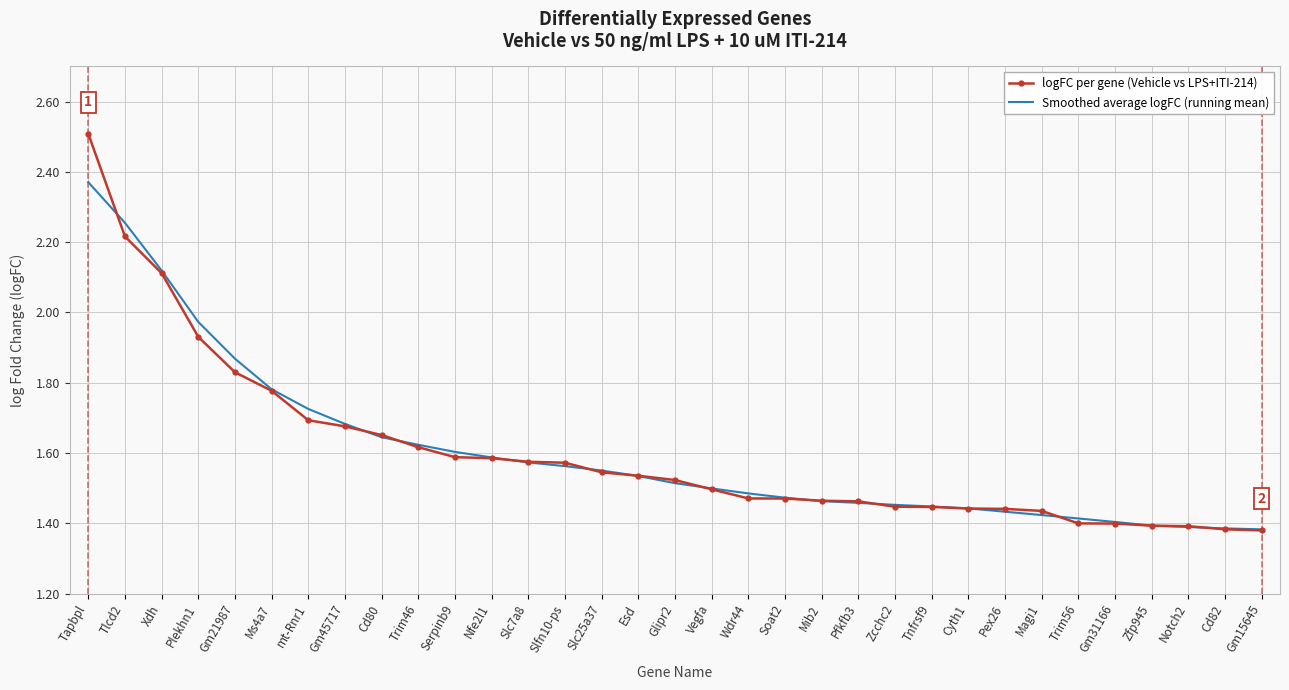

At which category is the sum across all series the highest?

Tapbpl